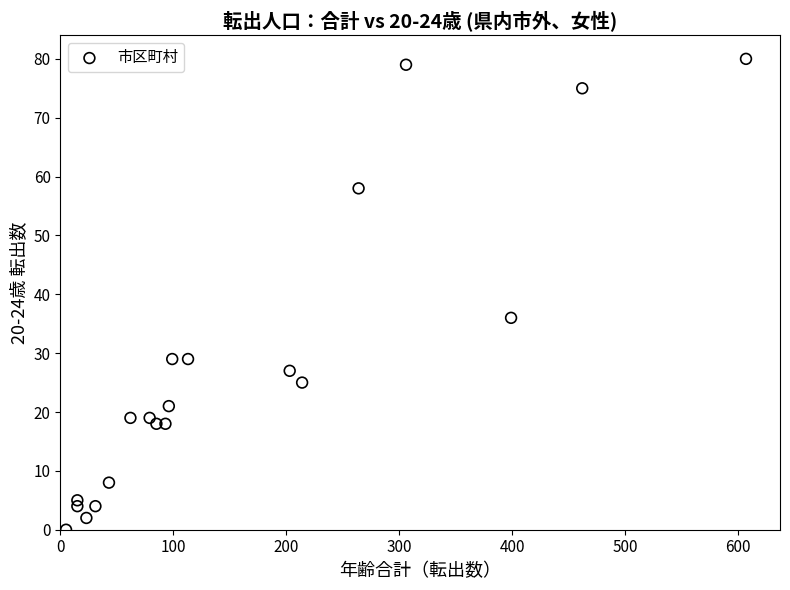

What Y value in the scatter plot is closest to 40?

36